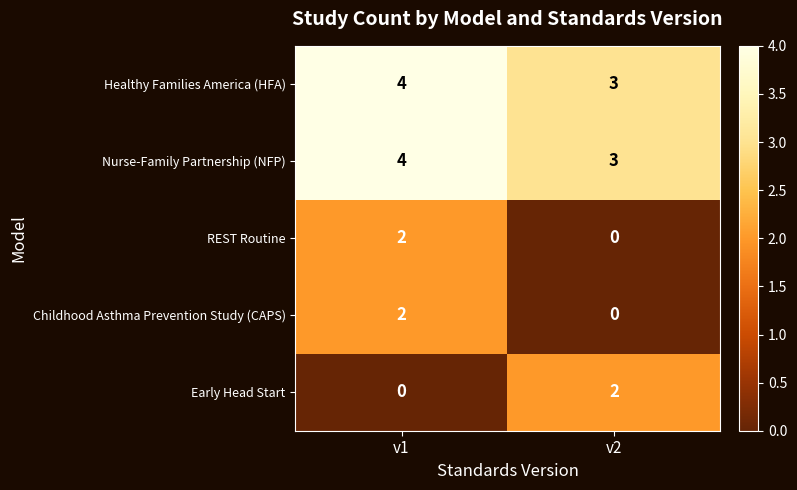

List the labels in order of Nurse-Family Partnership (NFP) value, smallest first.

v2, v1